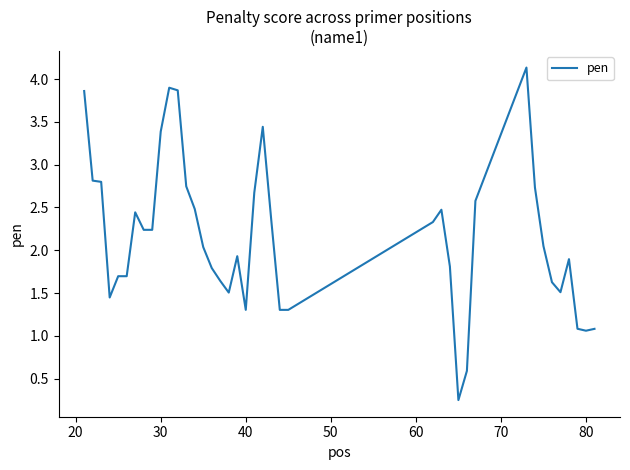

What is the difference between the maximum and minimum values?

3.9